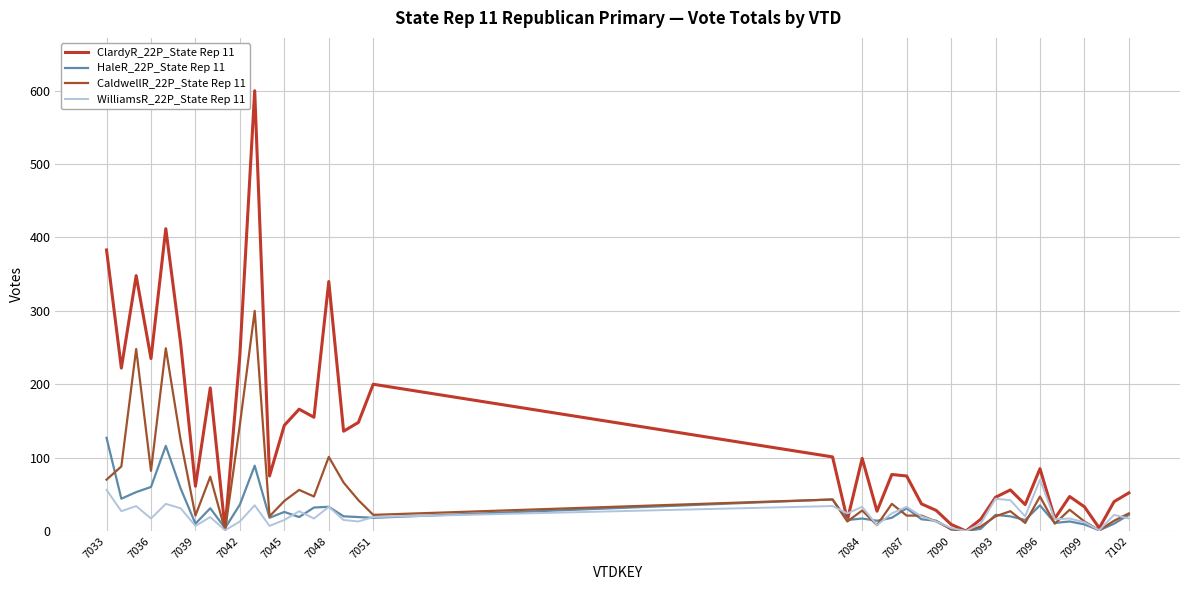

Which series has the largest total across all categories?

ClardyR_22P_State Rep 11